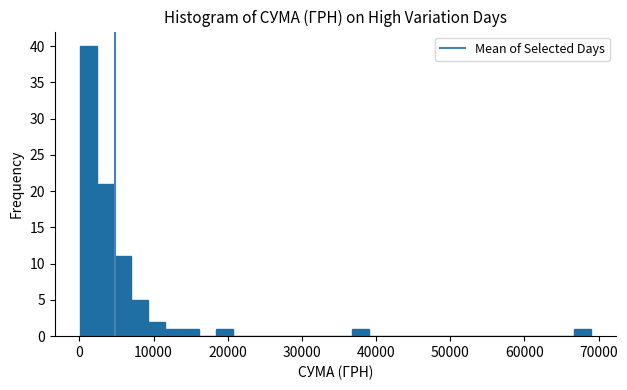

Around what value on the x-axis is the tallest bar? Give the approximate position of its centre, as read against the axis.

1000